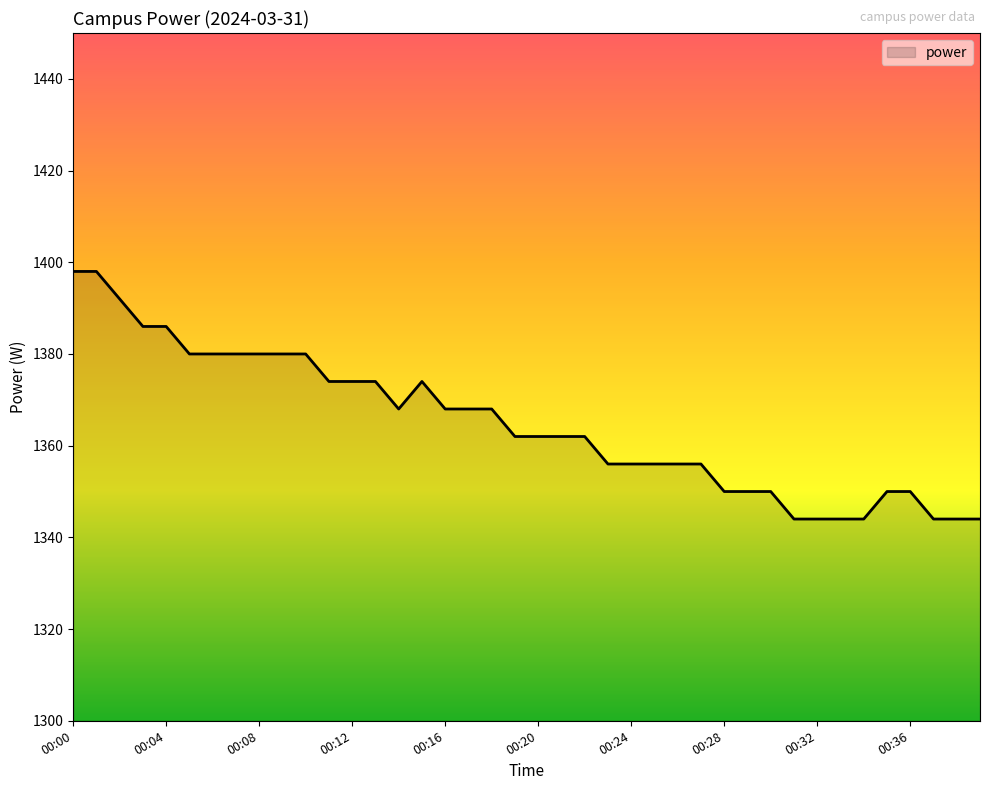

What is the greatest value displayed?

1398